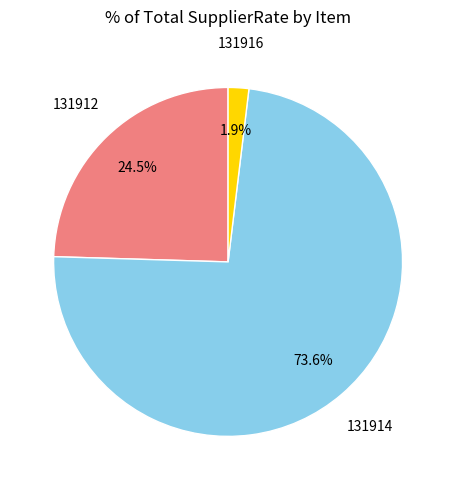

Is there a majority slice in this chart?

Yes